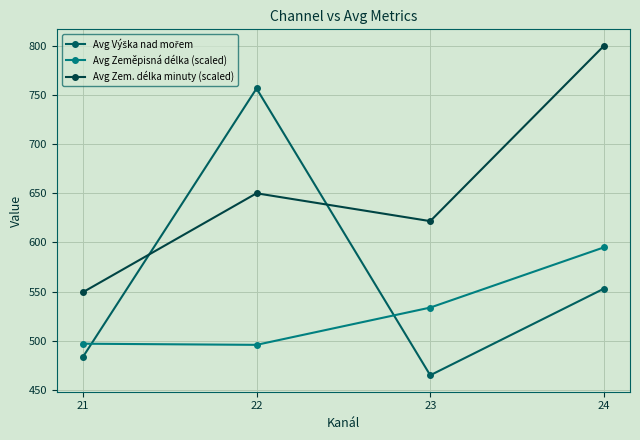

How many intersections are there between Avg Zeměpisná délka (scaled) and Avg Výška nad mořem?

2